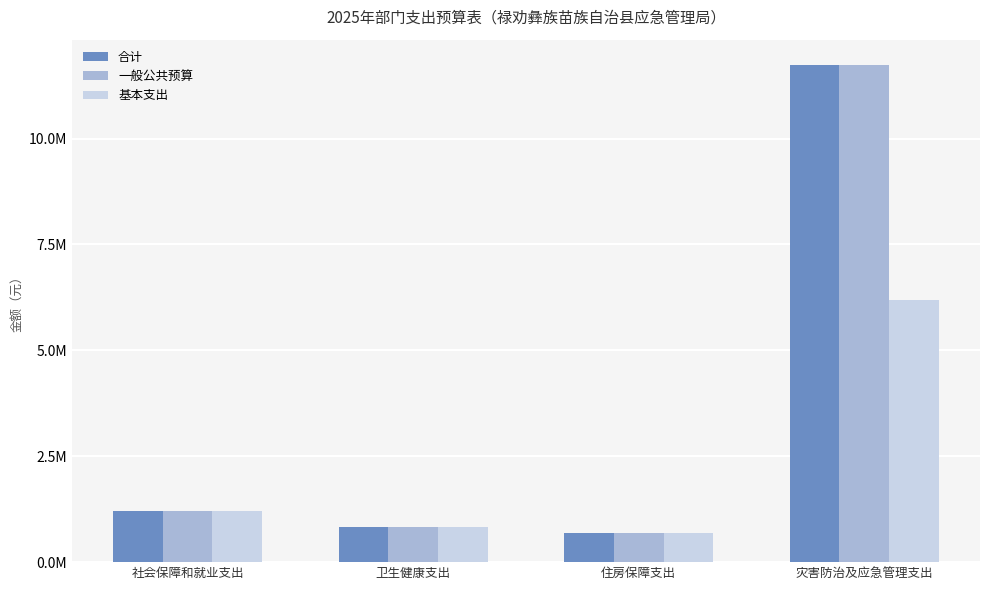

What are all the series names shown in the legend?

合计, 一般公共预算, 基本支出